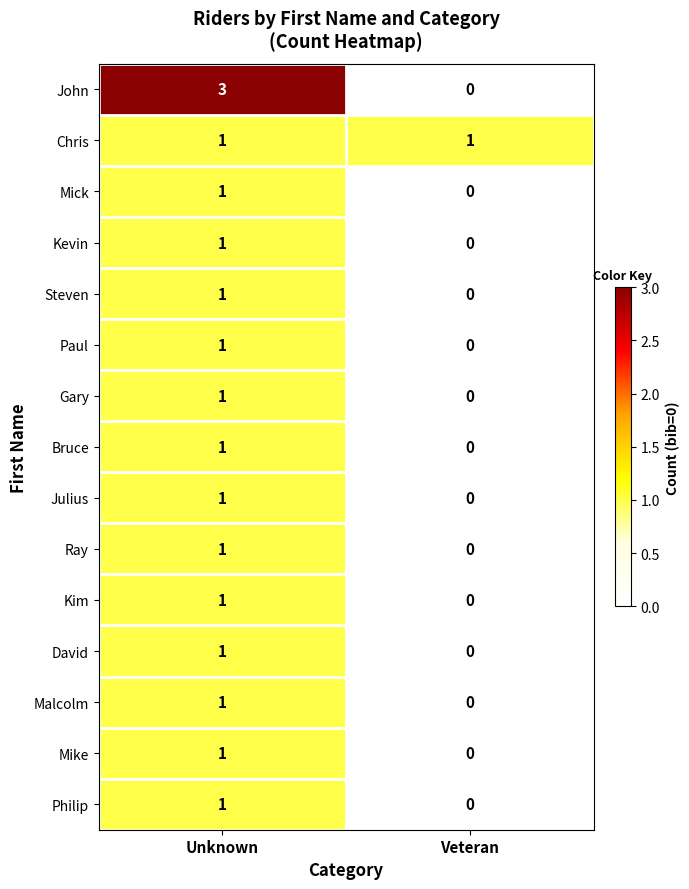

Is it true that Mick equals 2 at Unknown?

False